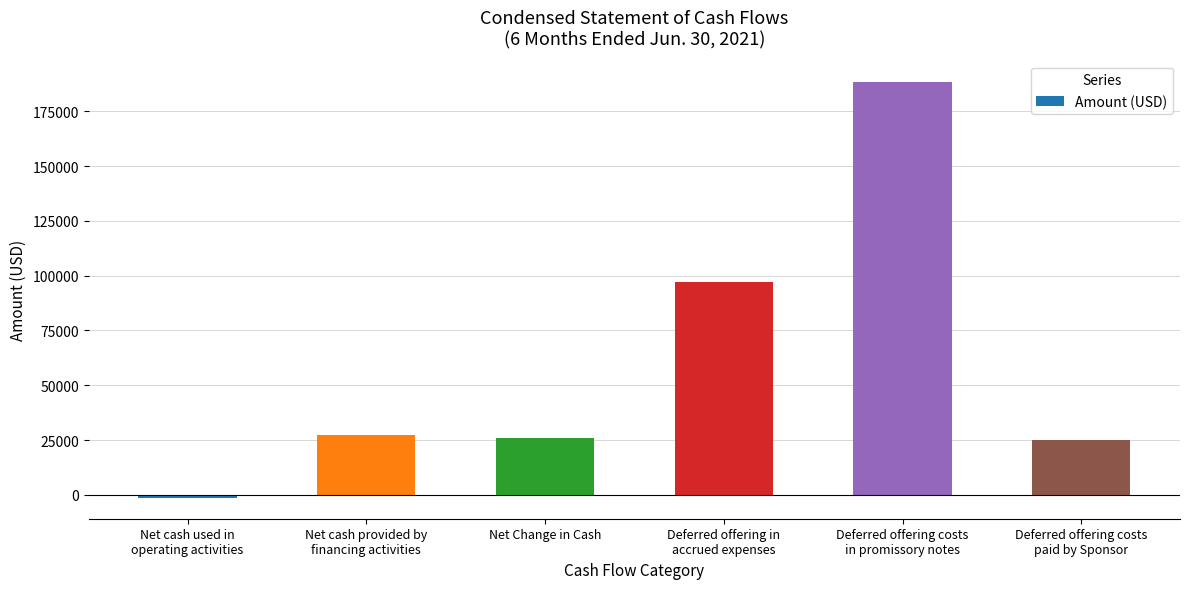

What is the sum of all values?

362162